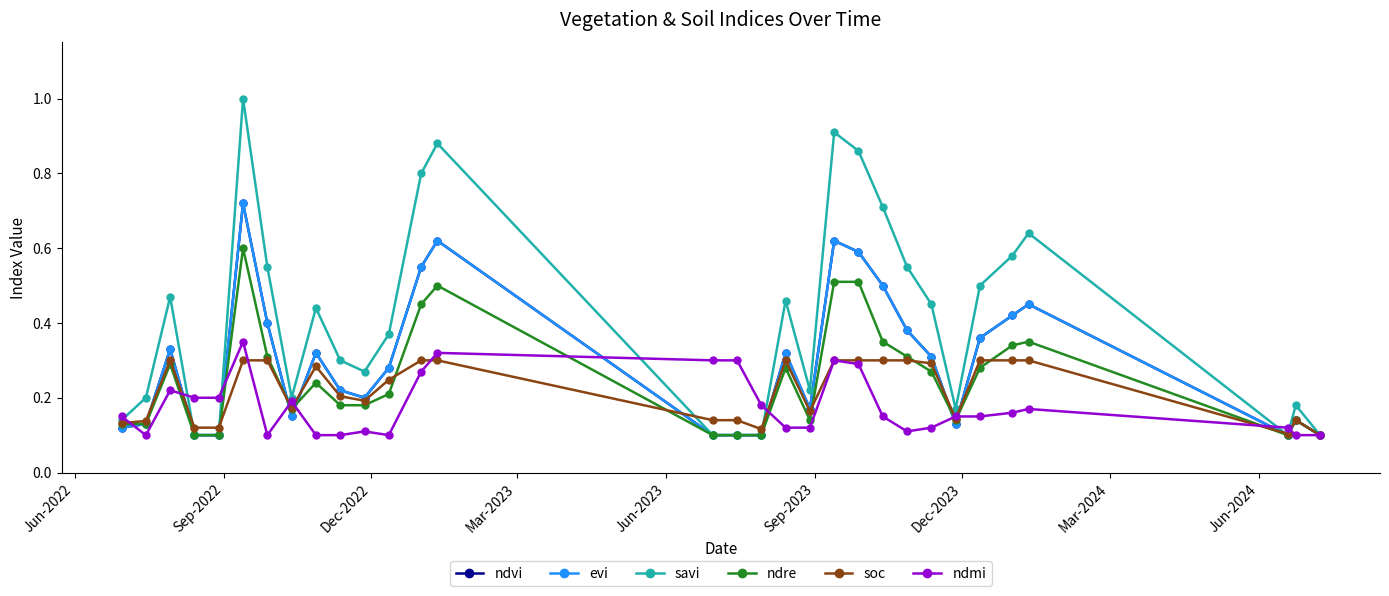

How many lines are shown in the chart?

6